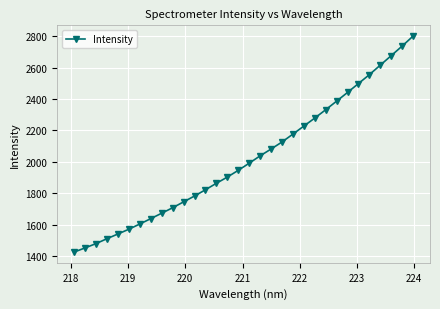

What is the average value?

2019.2